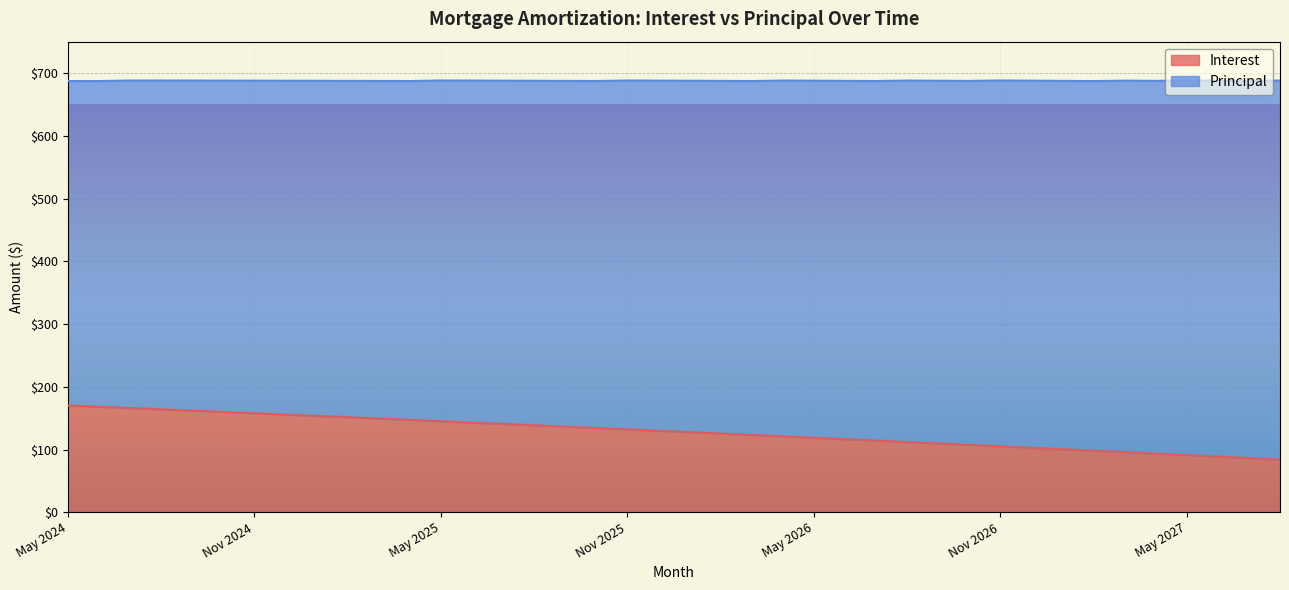

Approximately how many times larger is the value at Sep 2026 compared to Mar 2025?

0.7